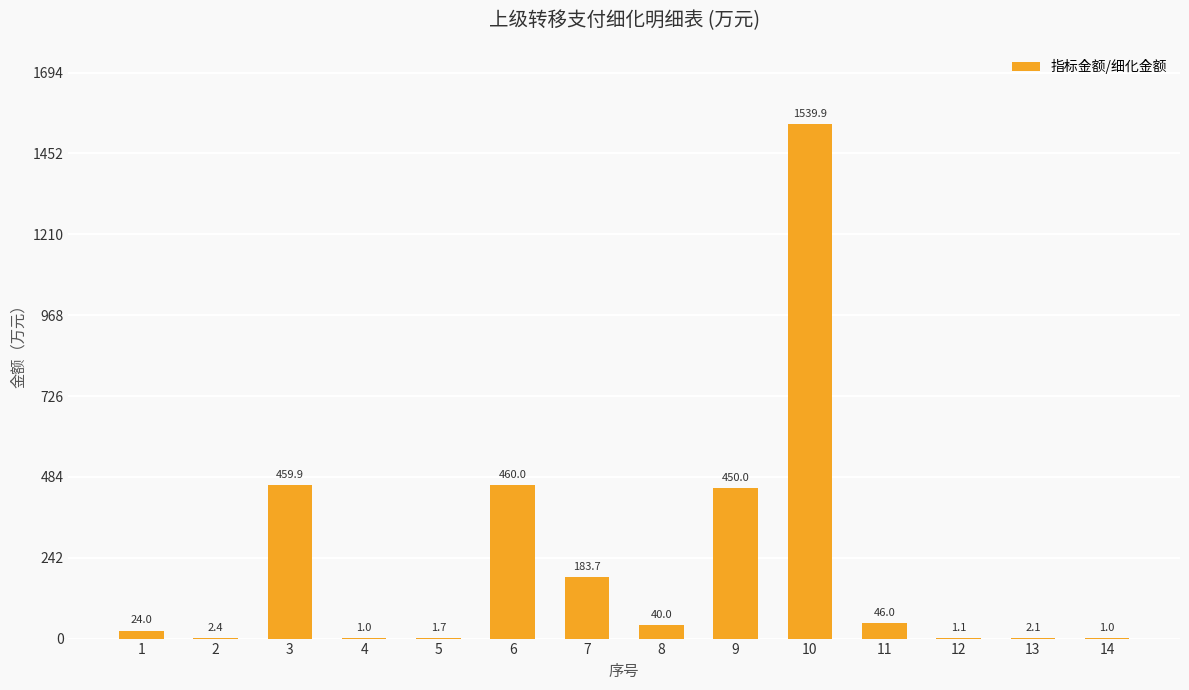

Reading left to right, list all the values displayed in this chart.

24.0	2.4	459.9	1.0	1.7	460.0	183.7	40.0	450.0	1539.9	46.0	1.1	2.1	1.0